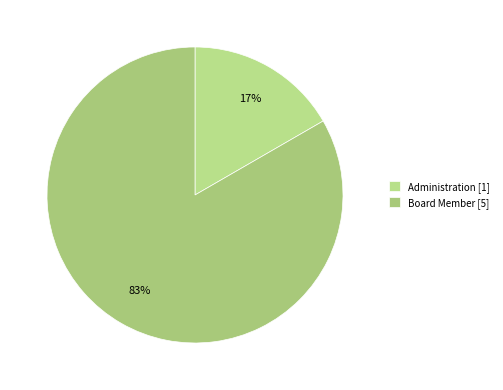

What is the total percentage of Board Member and Administration?

100.0%